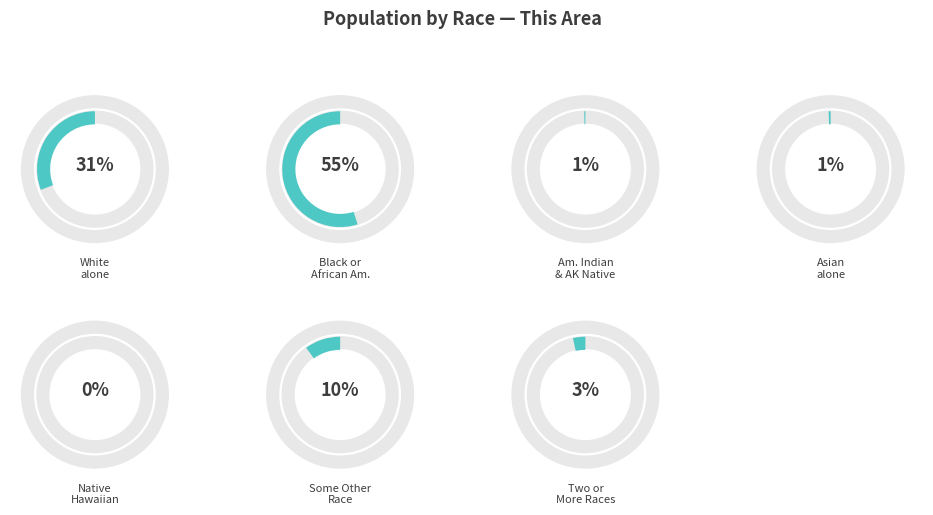

Which slice represents more than half of the pie?

Black or African American alone